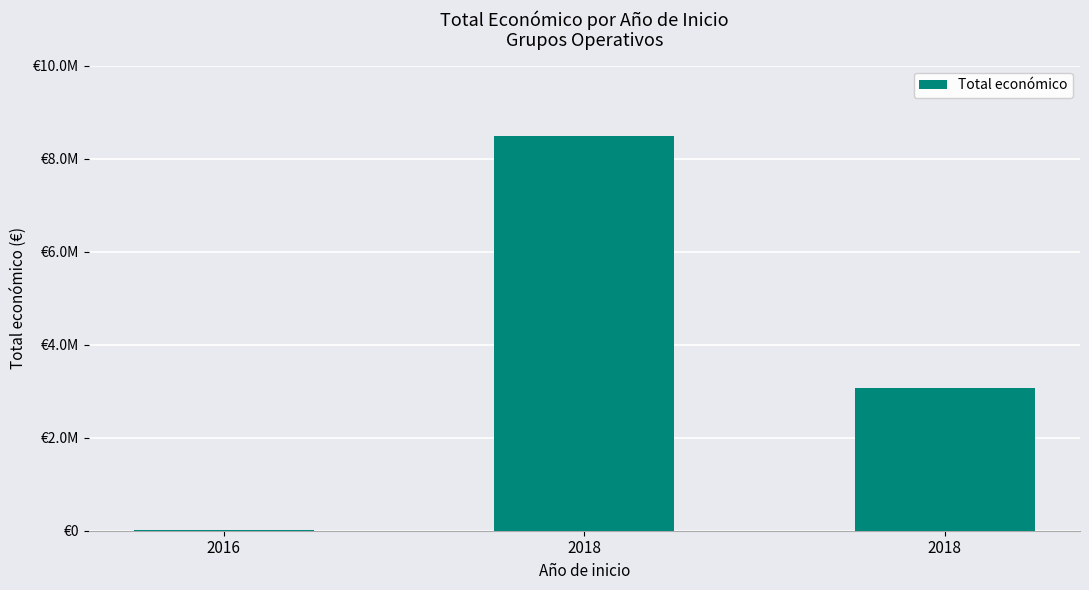

The chart shows a value of 4810909 at 2018. True or false?

False